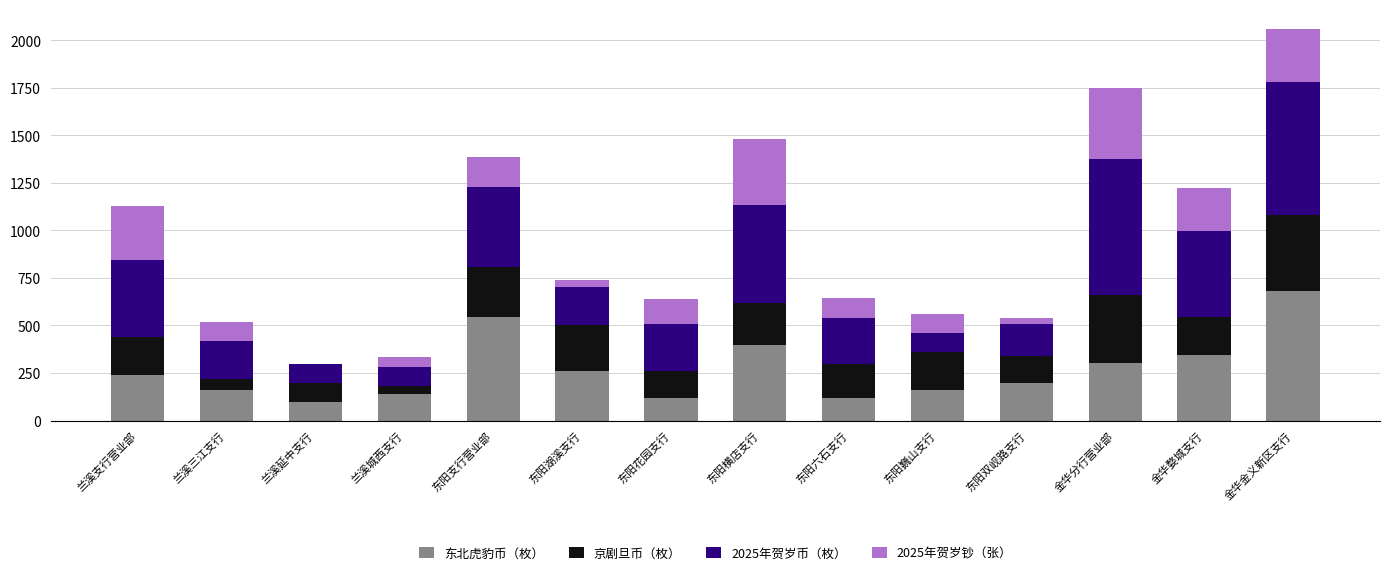

At which category is the sum across all series the highest?

金华金义新区支行